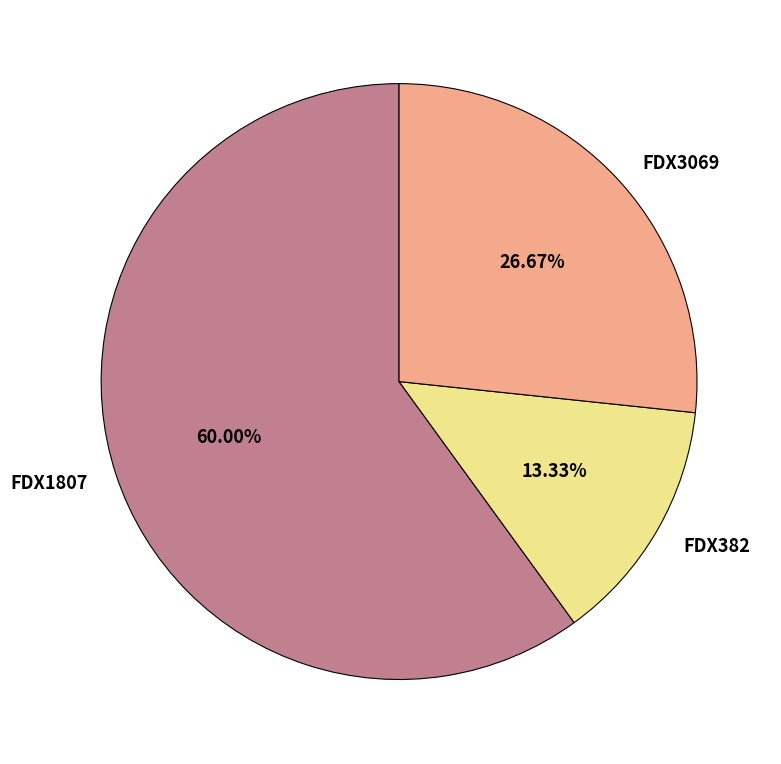

What percentage is NOT represented by FDX1807?

40.0%